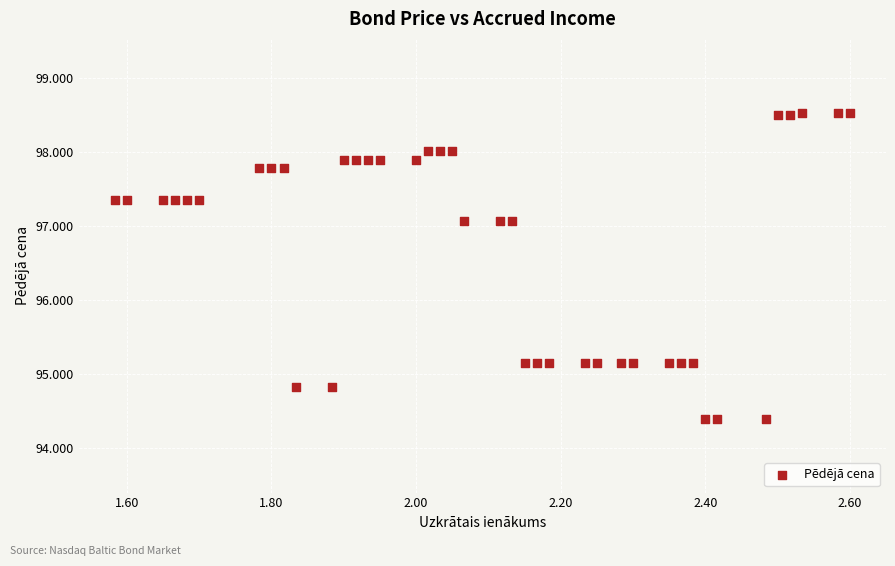

What is the range of Y values (max minus min)?

4.1